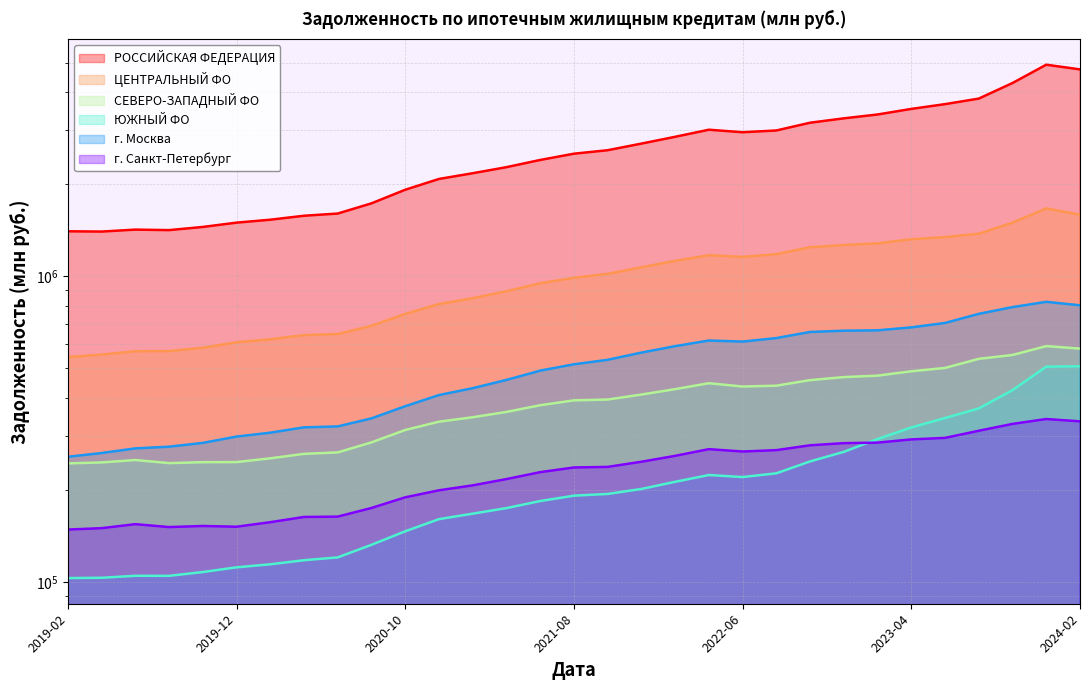

At which category is the sum across all series the highest?

2023-12